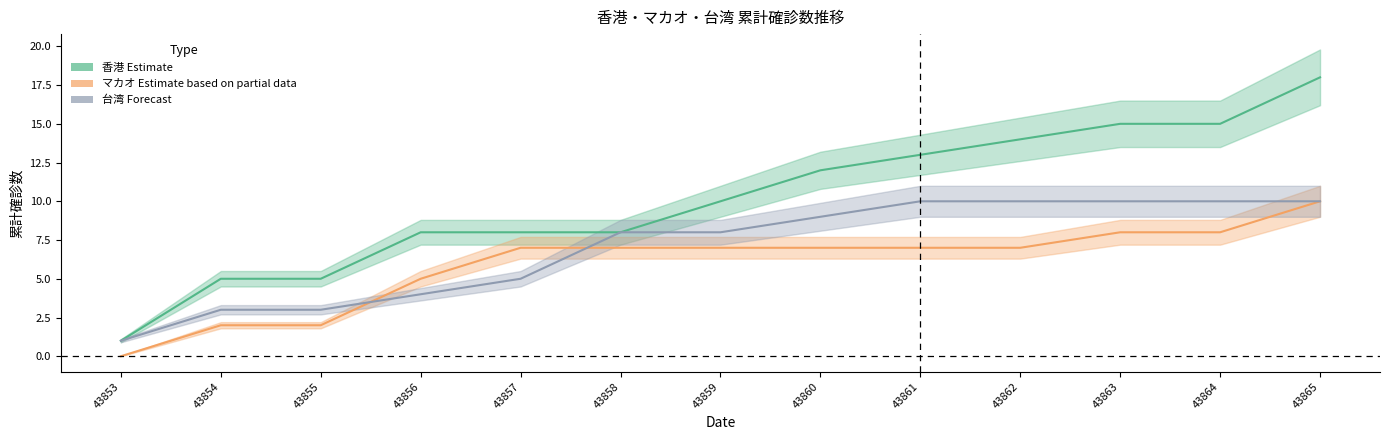

Count the number of data series in this chart.

3